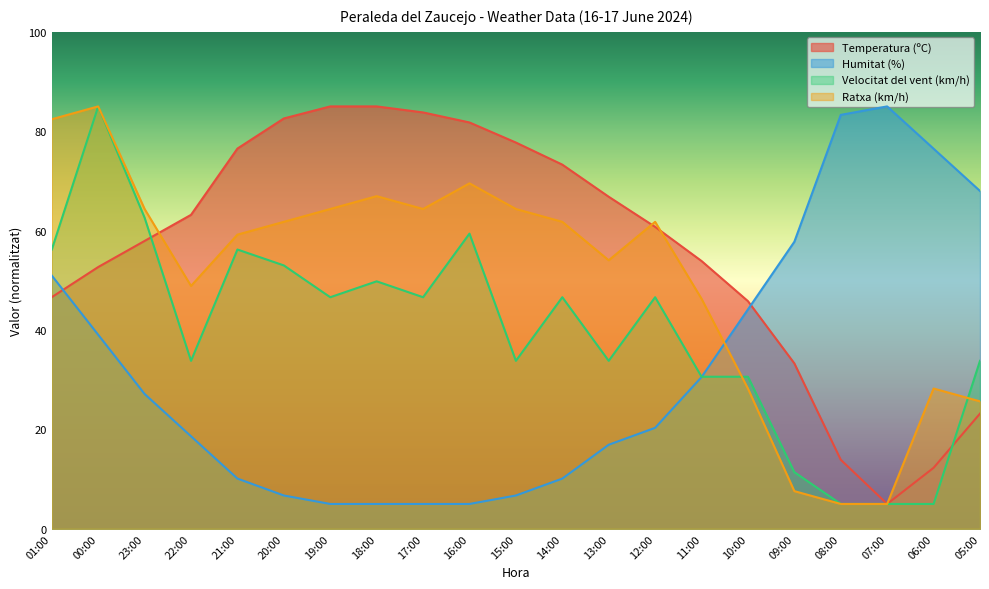

What is the difference between the second highest and minimum values in the Temperatura (ºC) series?

80.0